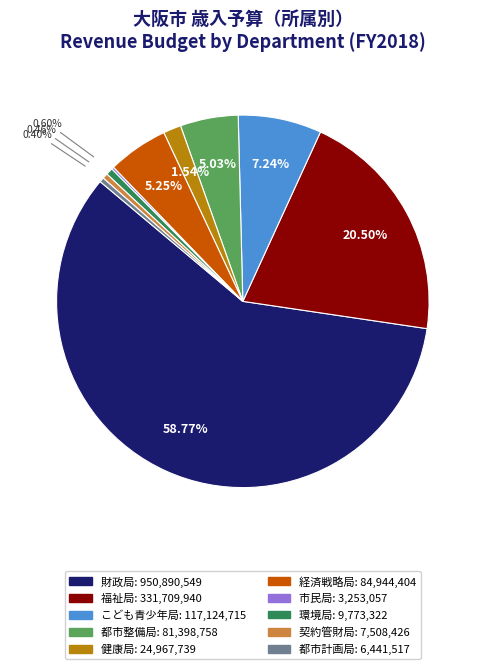

Does any single category account for the majority?

Yes